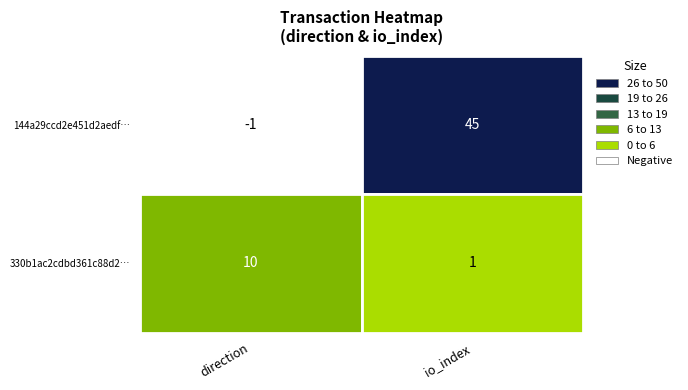

Which has a higher value, 0 or 1?

1